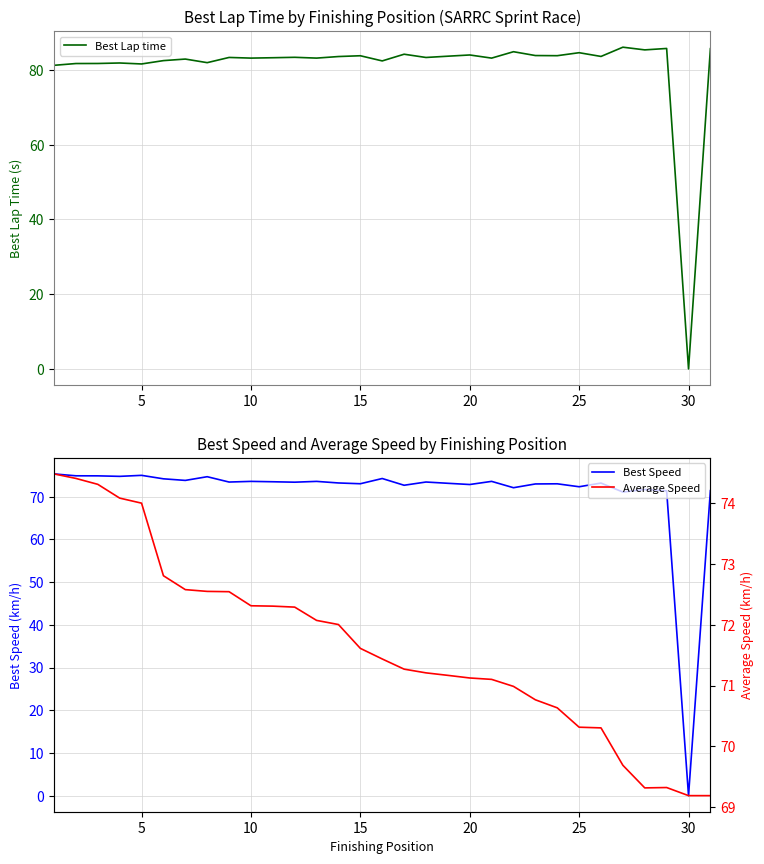

What is the highest value of the Best Lap time series?

86.1